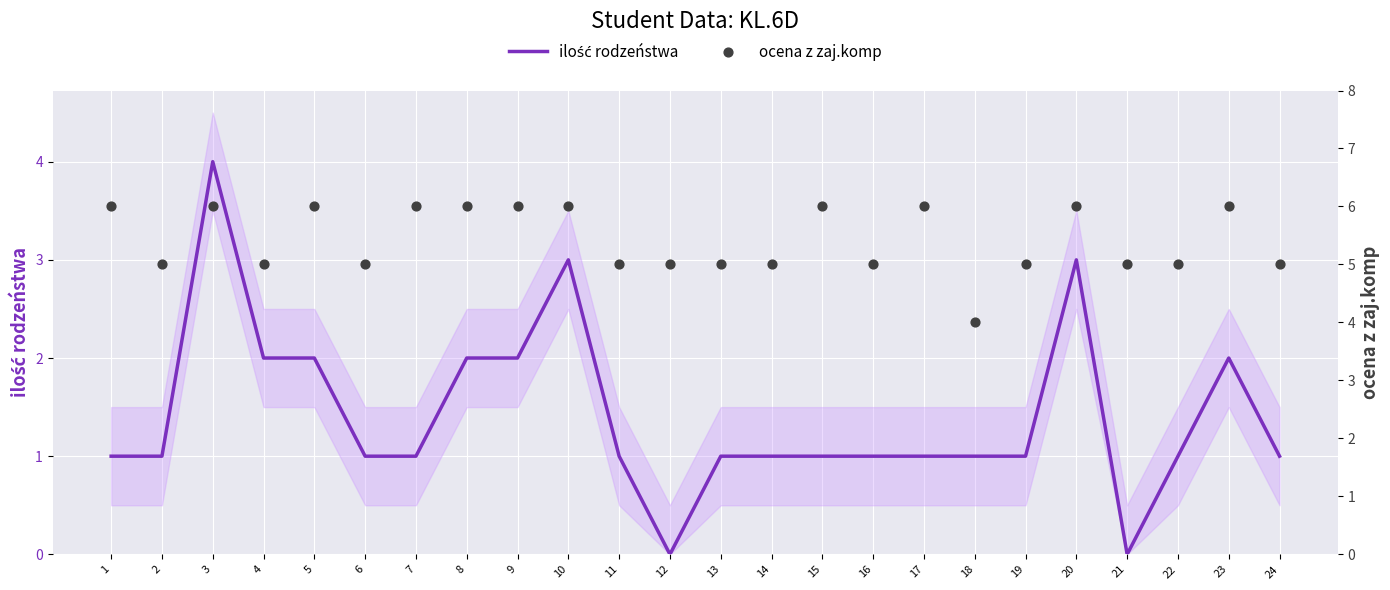

Is the value of ocena z zaj.komp at 14 greater than the value of ilość rodzeństwa at 22?

Yes